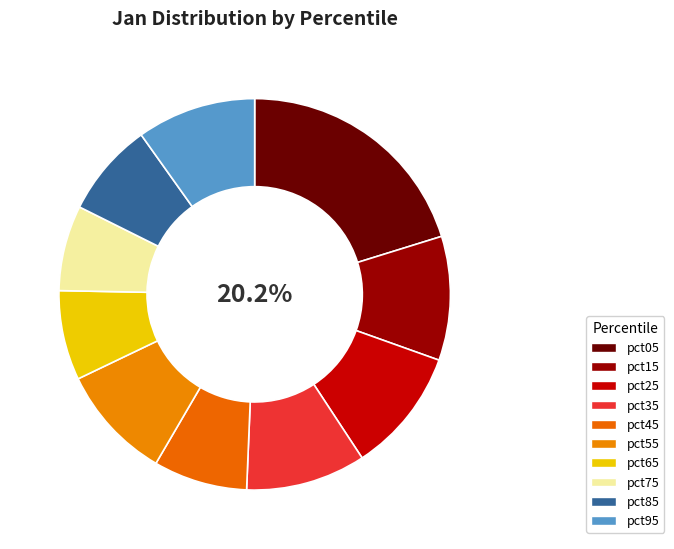

Rank the categories by value from highest to lowest.

pct05, pct25, pct15, pct35, pct95, pct55, pct85, pct45, pct65, pct75